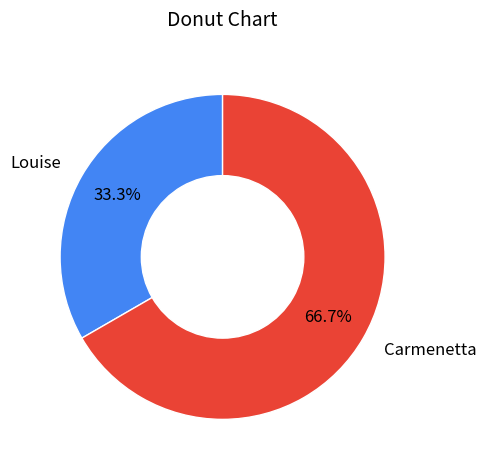

Does Carmenetta represent more than half of the total?

Yes